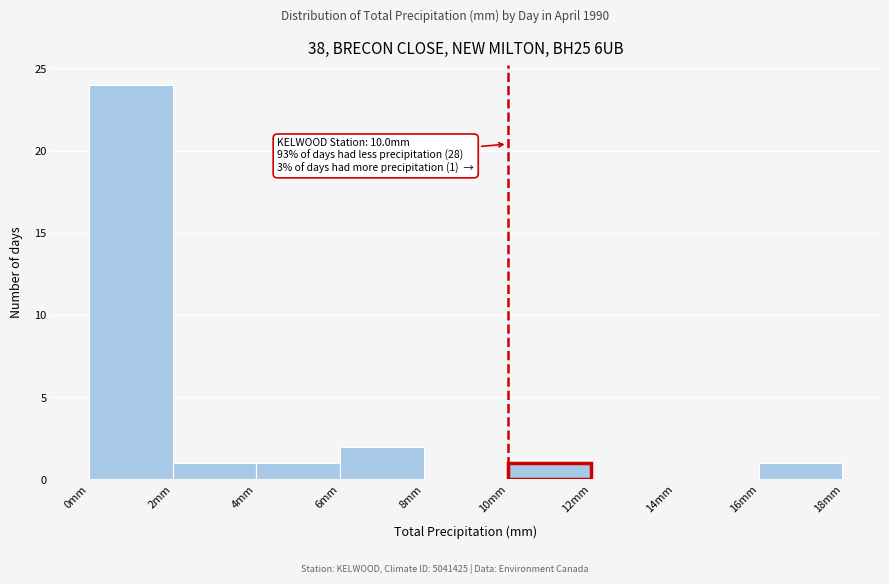

Which range on the x-axis has the tallest bar?

0 to 2